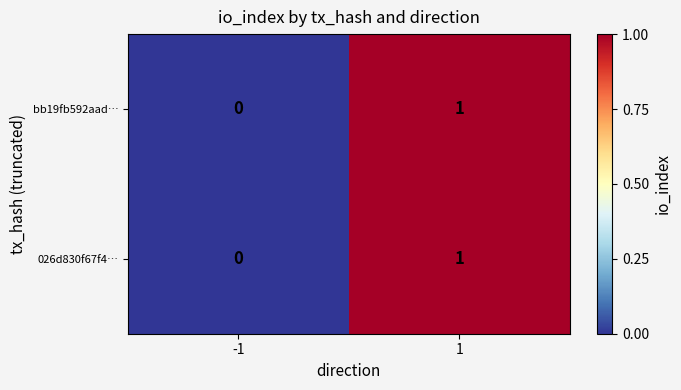

Reading left to right, what are all the values shown in this chart?

bb19fb592aad…: -1=0	1=1
026d830f67f4…: -1=0	1=1